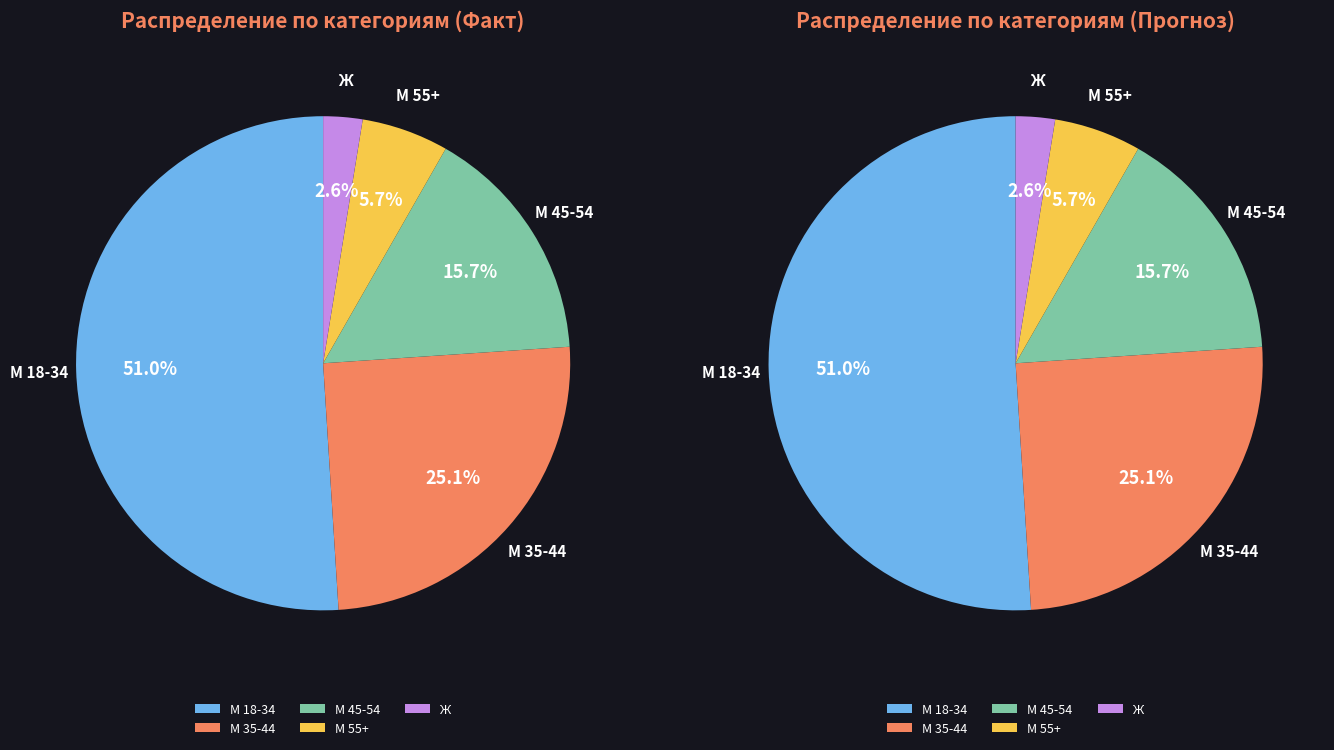

Which category has the biggest portion of the pie?

М 18-34